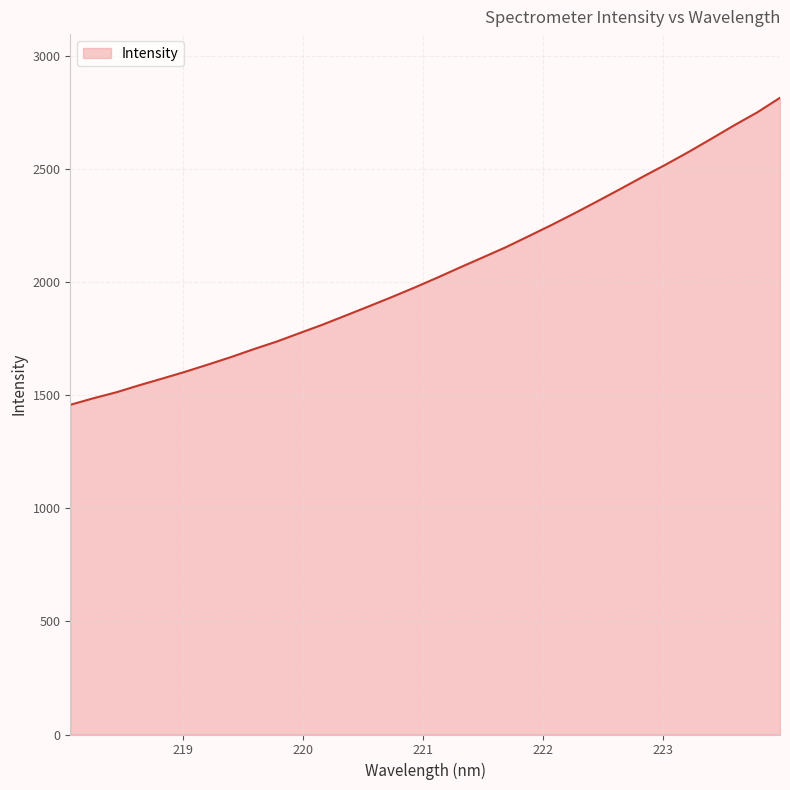

What is the minimum value shown in the chart?

1458.6